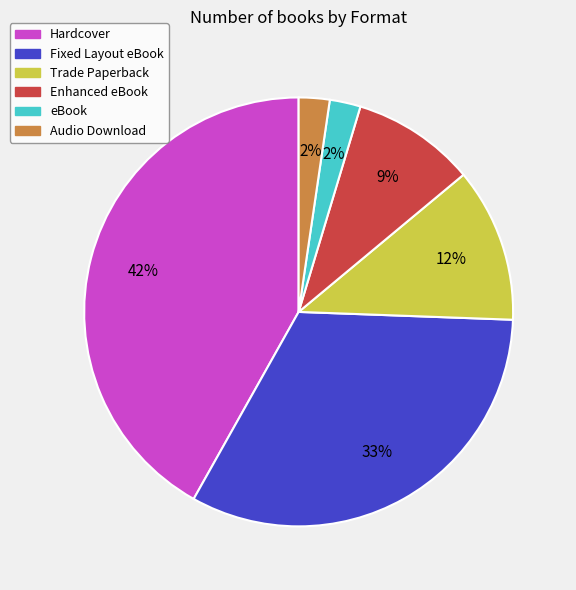

What is the largest slice in the pie chart?

Hardcover